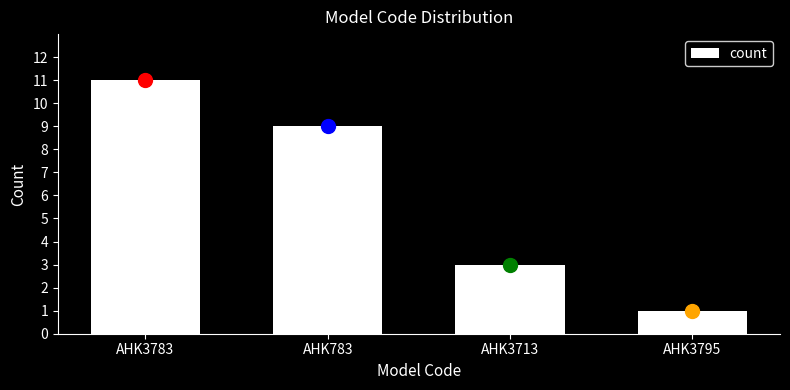

Reading right to left, extract all data points from this chart.

AHK3795=1	AHK3713=3	AHK783=9	AHK3783=11